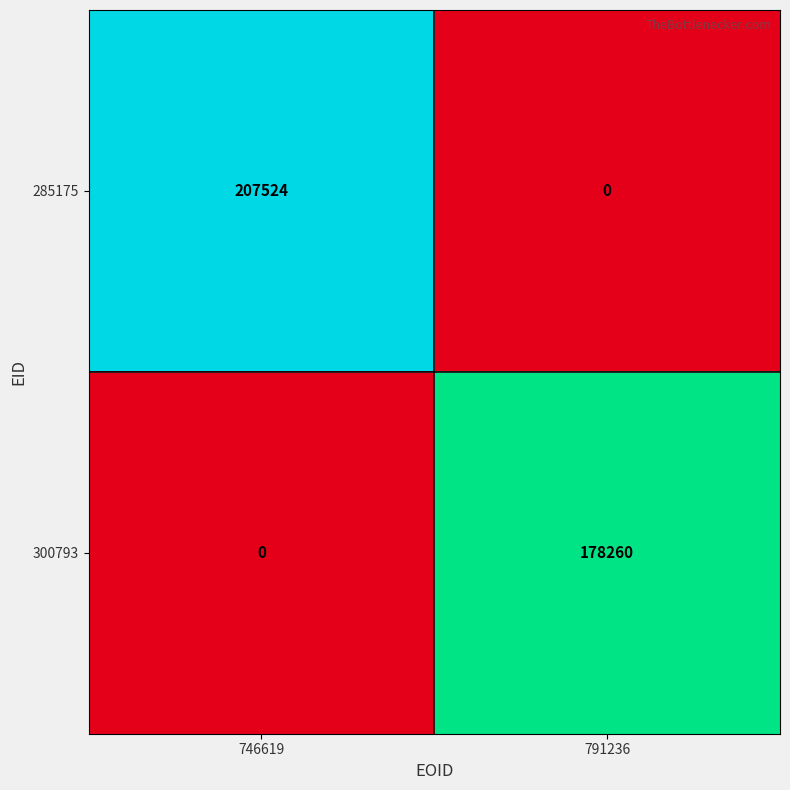

What is the sum of the 300793 values at 791236 and 746619?

178260